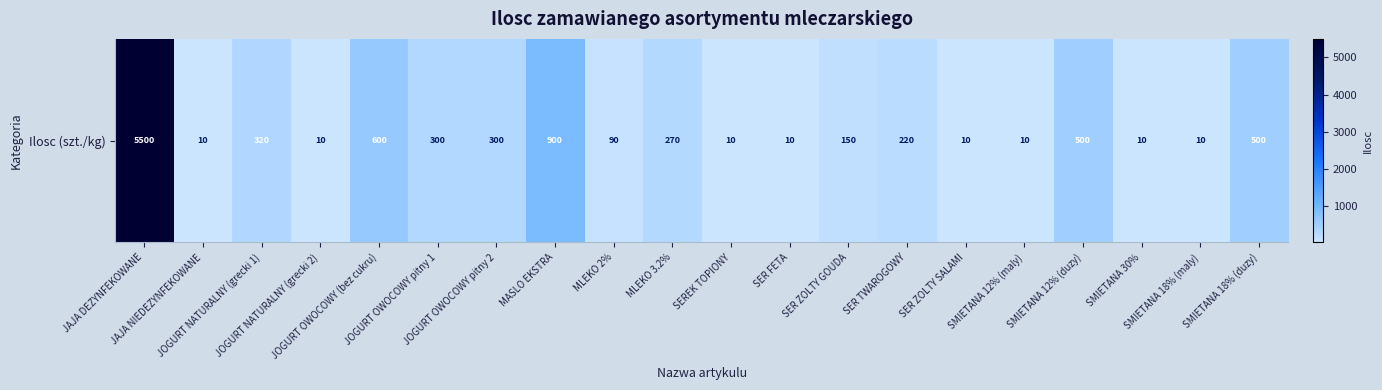

True or false: the data shows 17 at SER ZOLTY SALAMI.

False